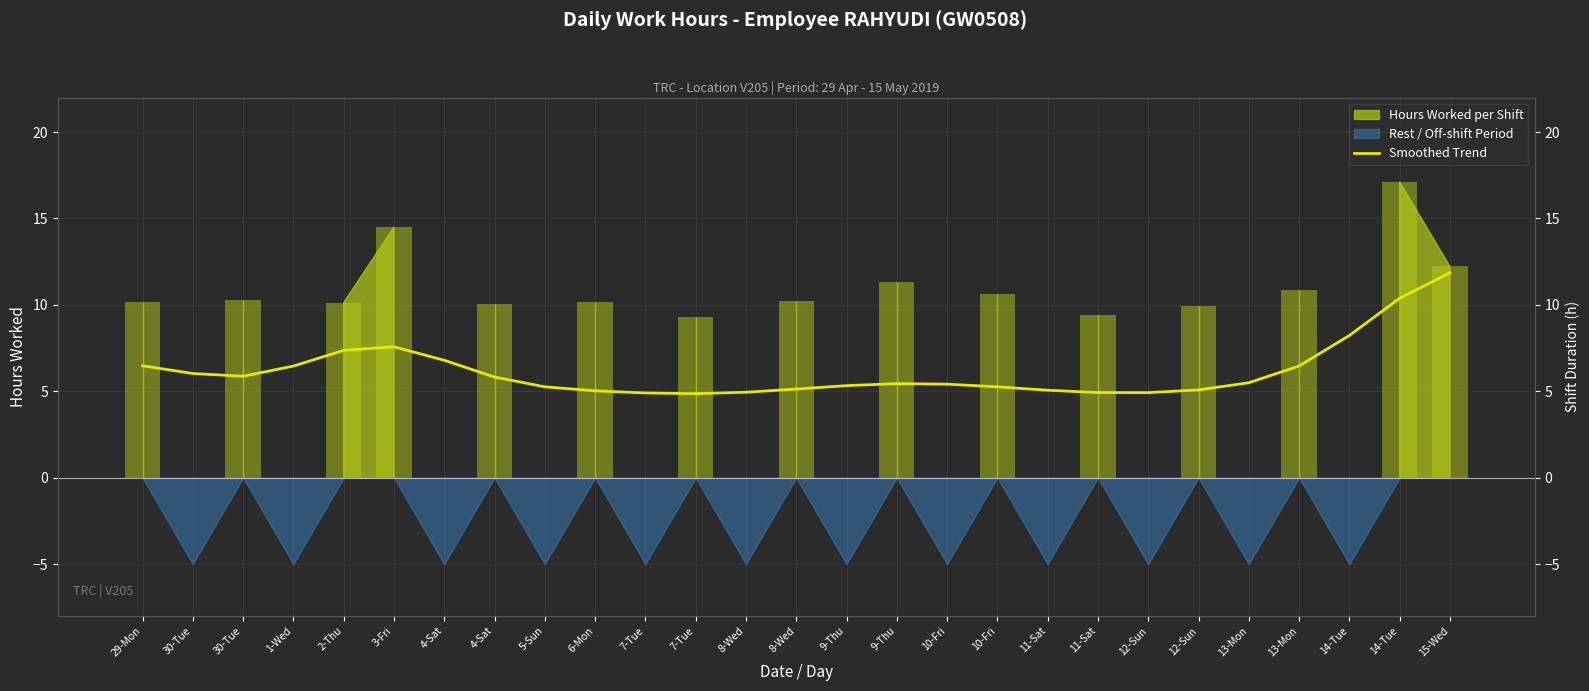

Count the number of categories in the chart.

27